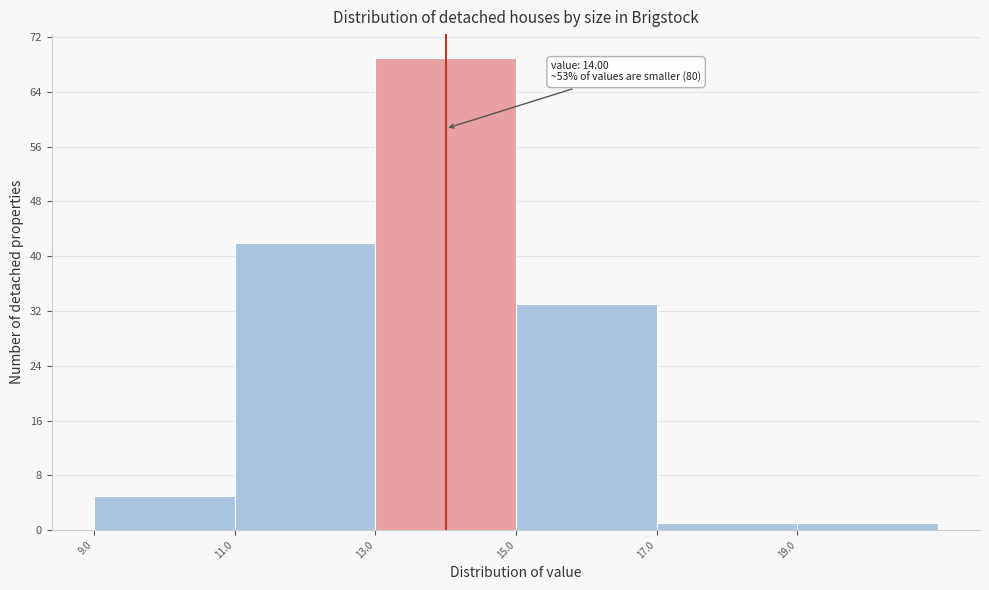

Over which range of the x-axis is the bar tallest?

13 to 15